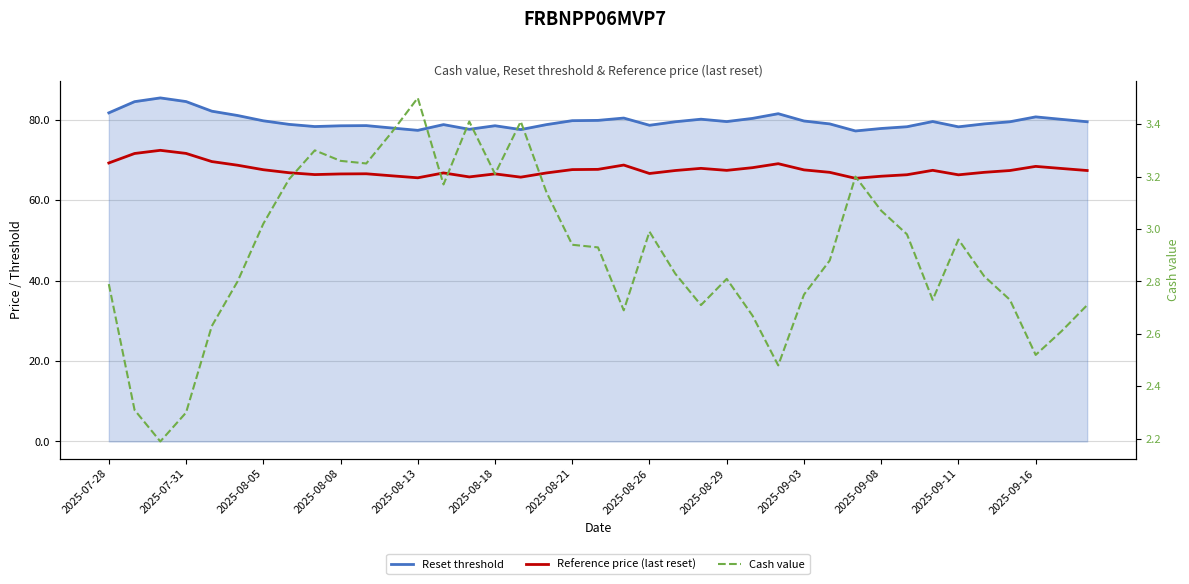

Read the Reference price (last reset) value at 2025-09-03.

67.6